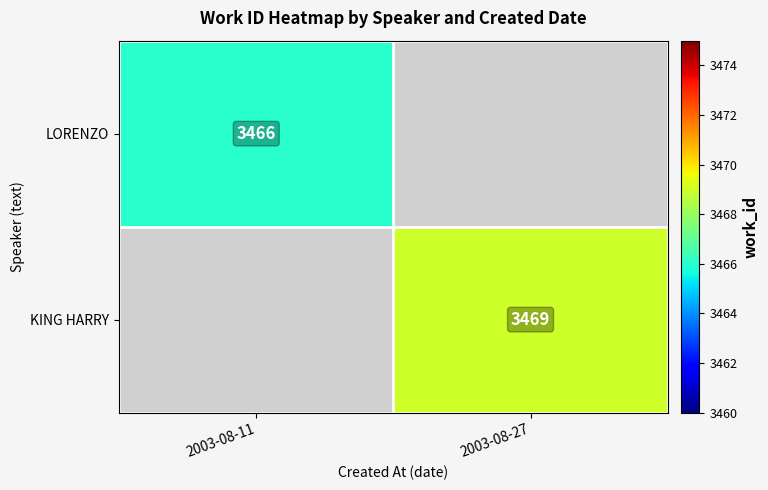

True or false: LORENZO has a value of 3466 at 2003-08-11.

True